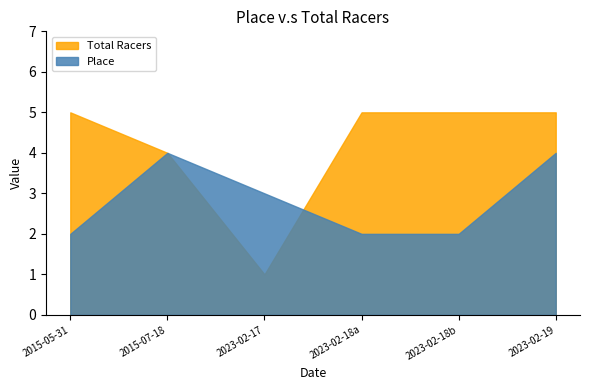

Rank the series by their maximum value, from lowest to highest.

Place, Total Racers